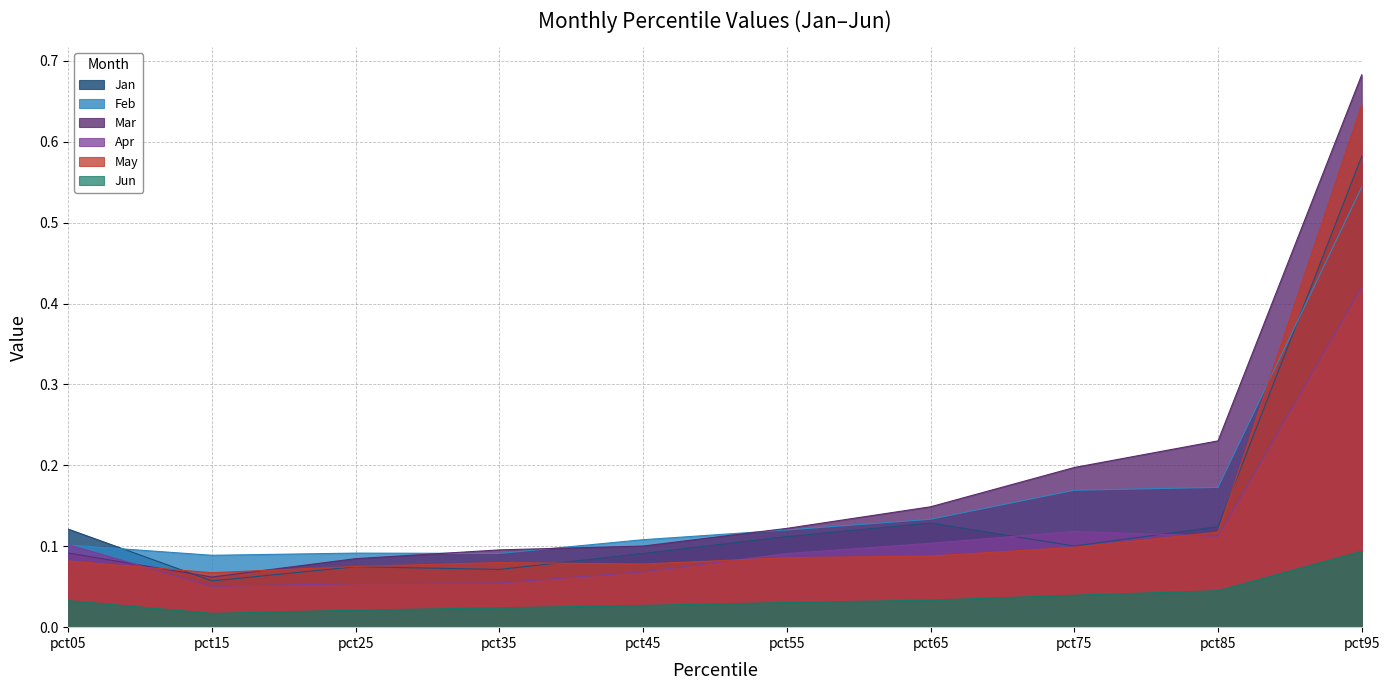

Is it true that Feb equals 0.0 at pct15?

False